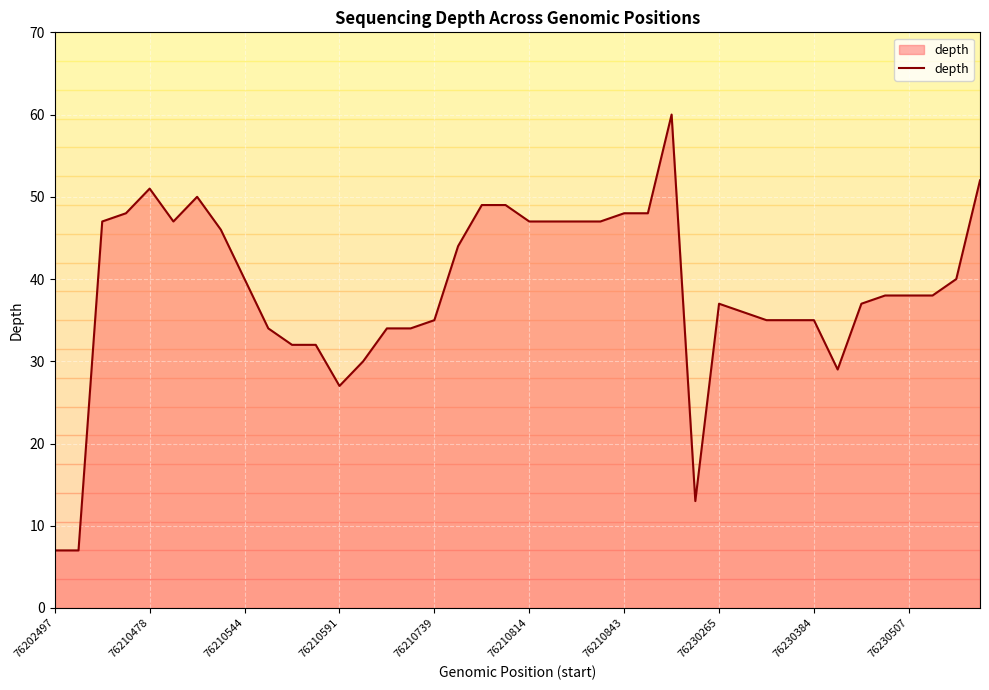

The value at 13 is 30. True or false?

True